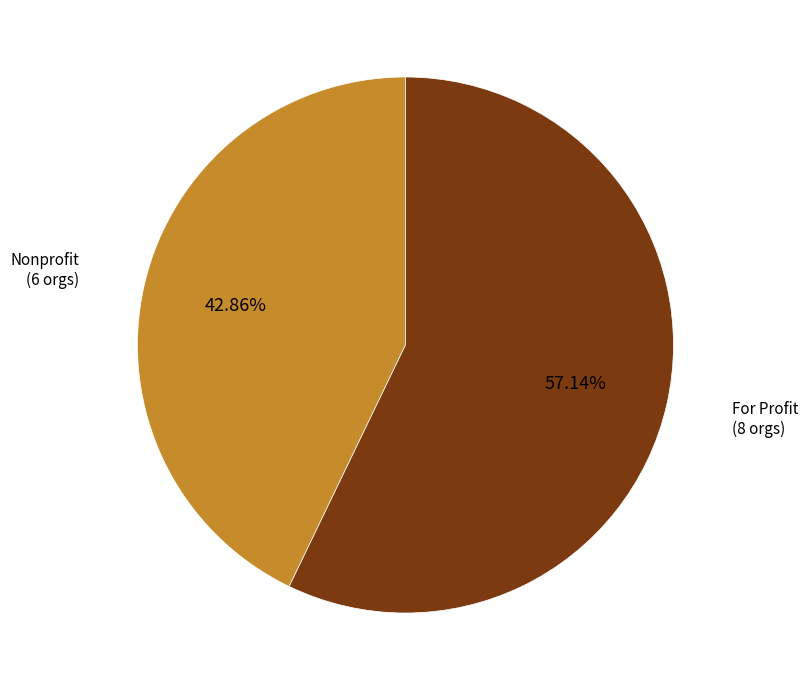

How many slices are in this pie chart?

2